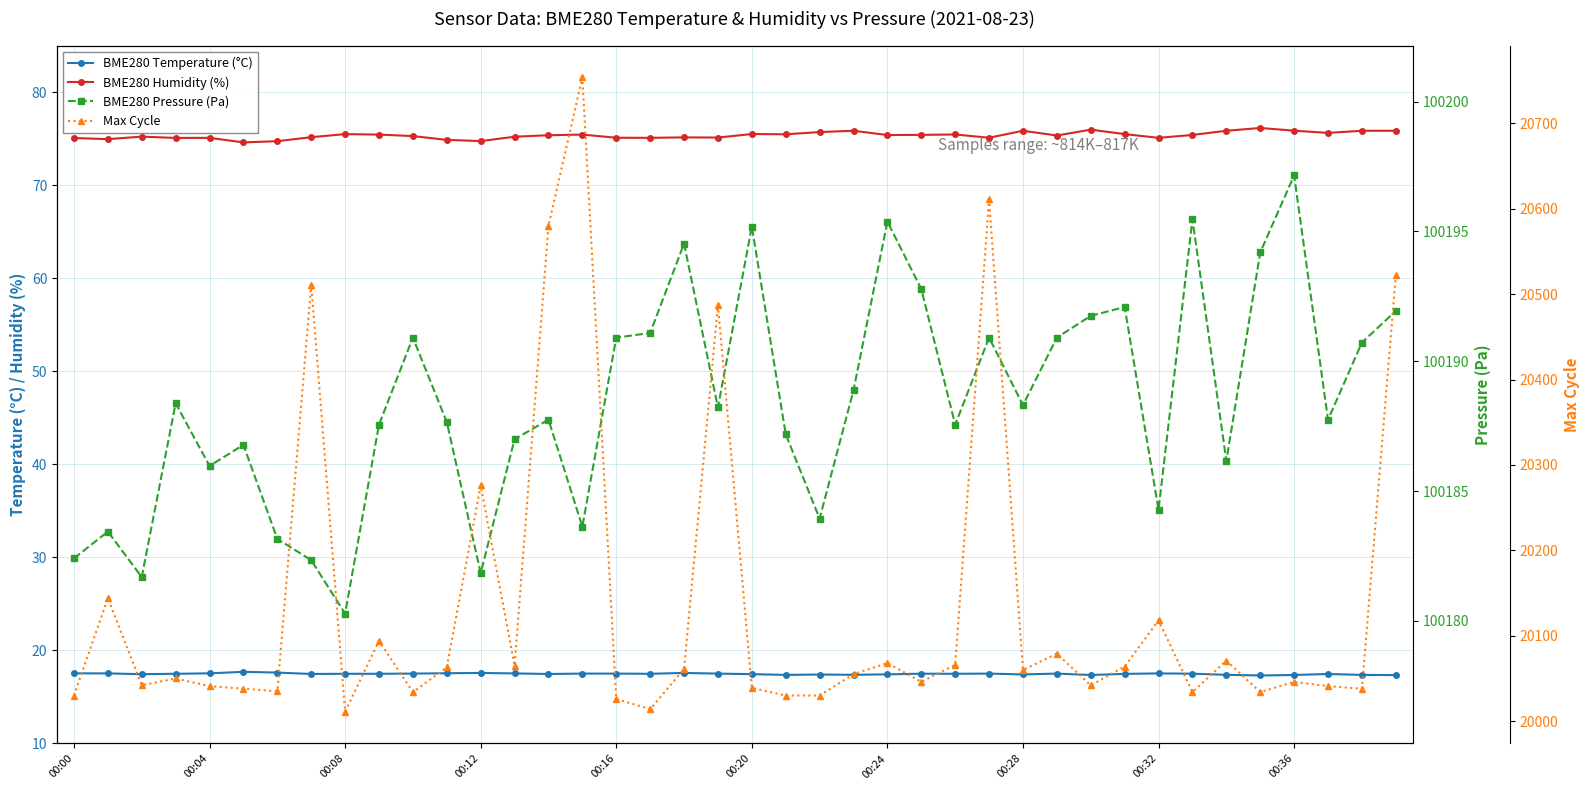

At which category is the sum across all series the highest?

15